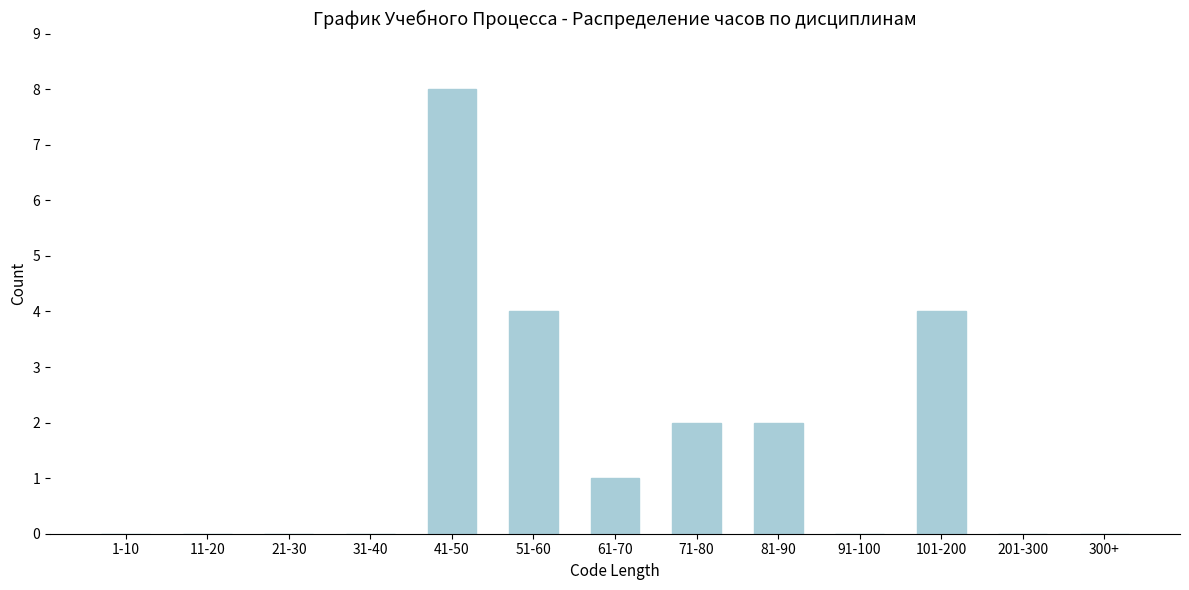

Reading right to left, list all the values displayed in this chart.

300+=0	201-300=0	101-200=4	91-100=0	81-90=2	71-80=2	61-70=1	51-60=4	41-50=8	31-40=0	21-30=0	11-20=0	1-10=0